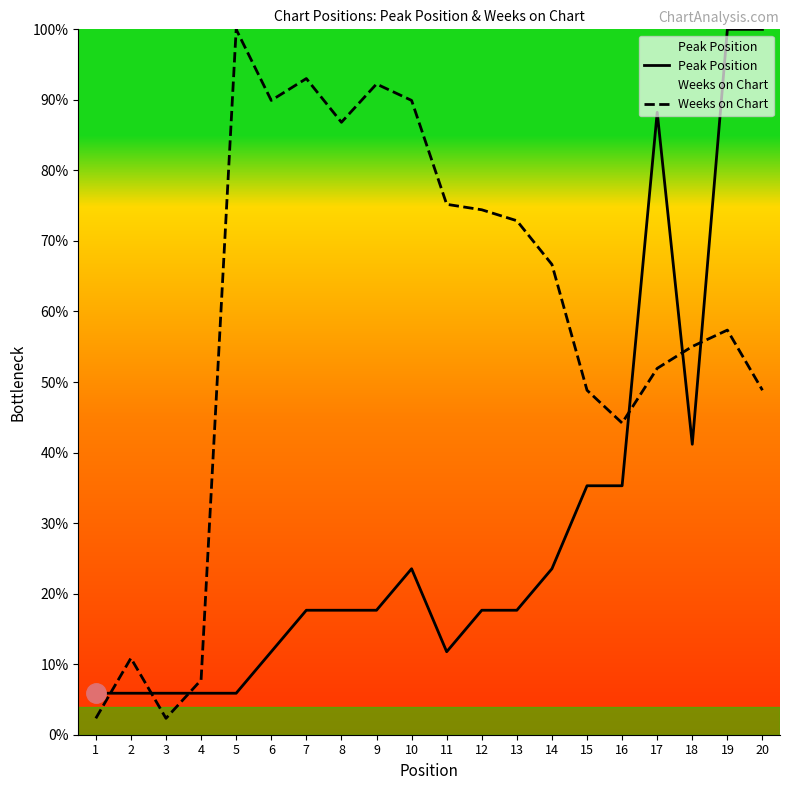

What is the sum of all Peak Position values?

588.2